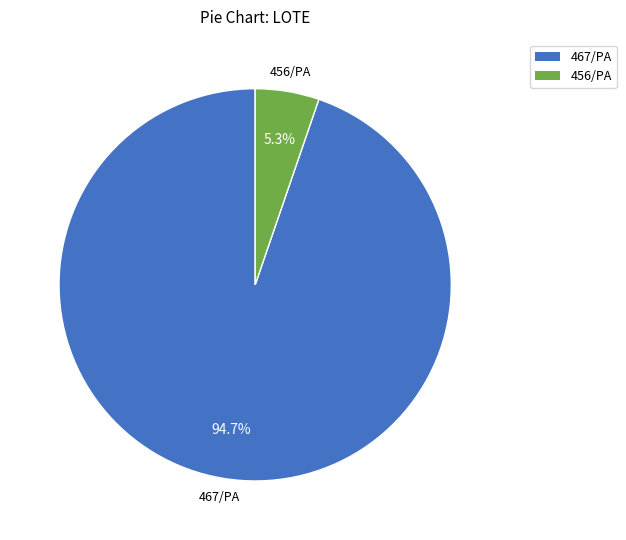

Is there any slice that represents more than half of the pie?

Yes